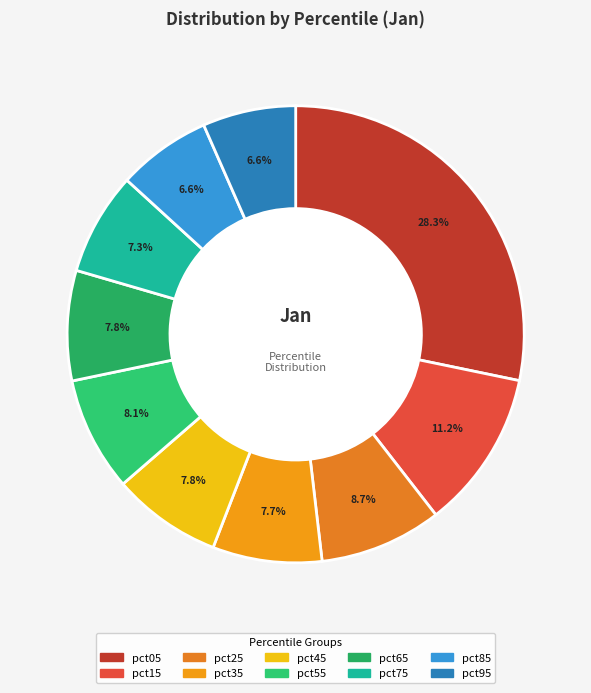

To the nearest percent, what is the combined percentage of pct35 and pct95?

14%